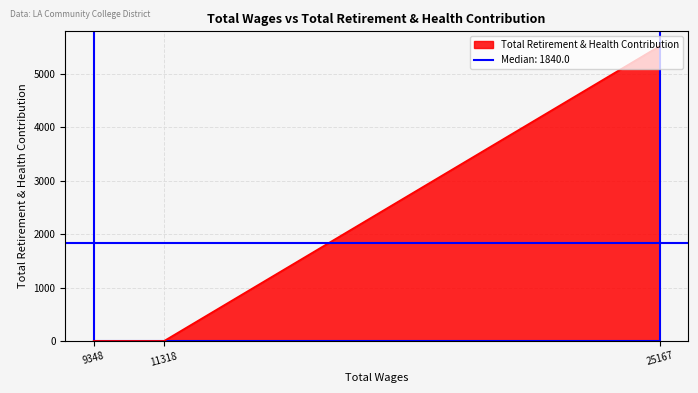

How many values are above zero?

1